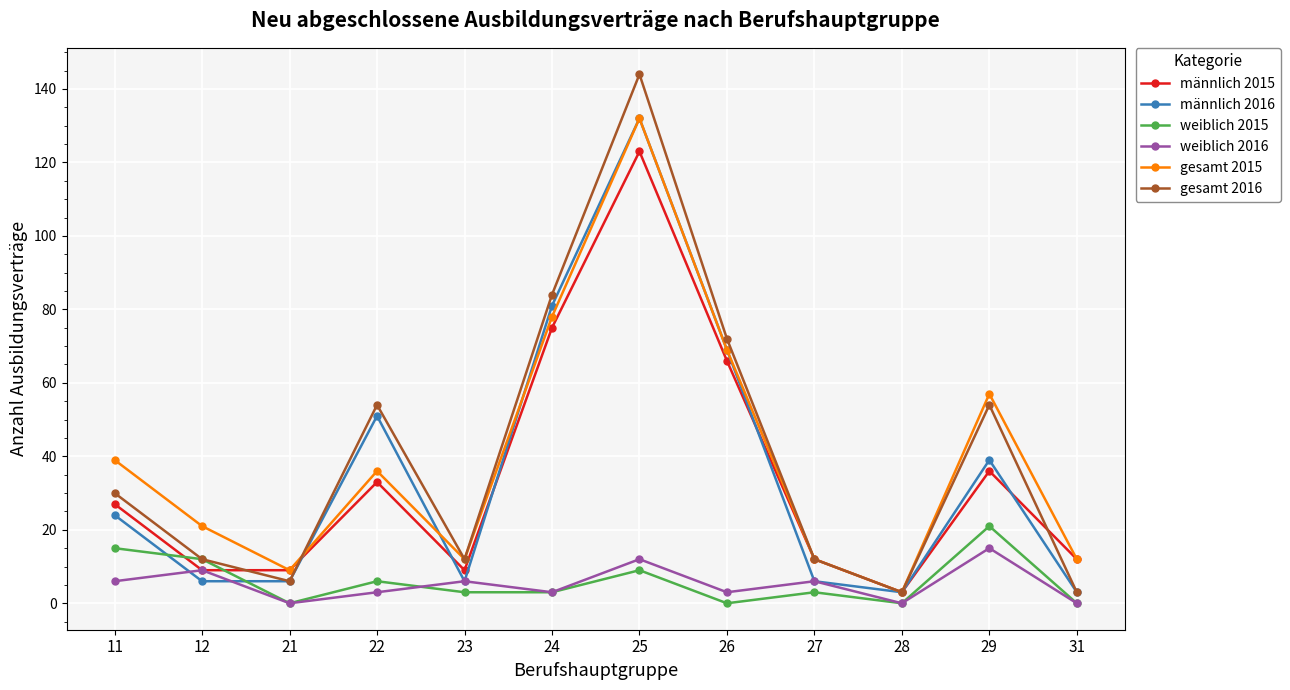

Which series has the largest range (max minus min)?

gesamt 2016